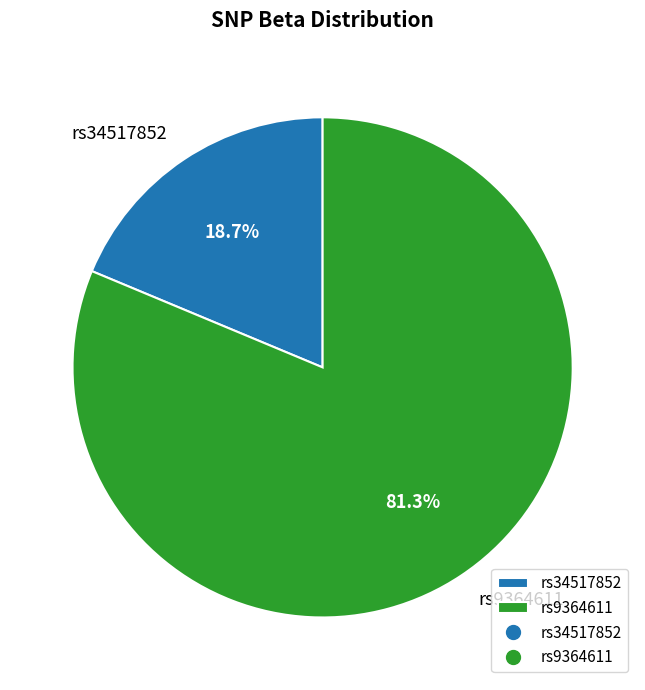

Which slice is the largest?

rs9364611